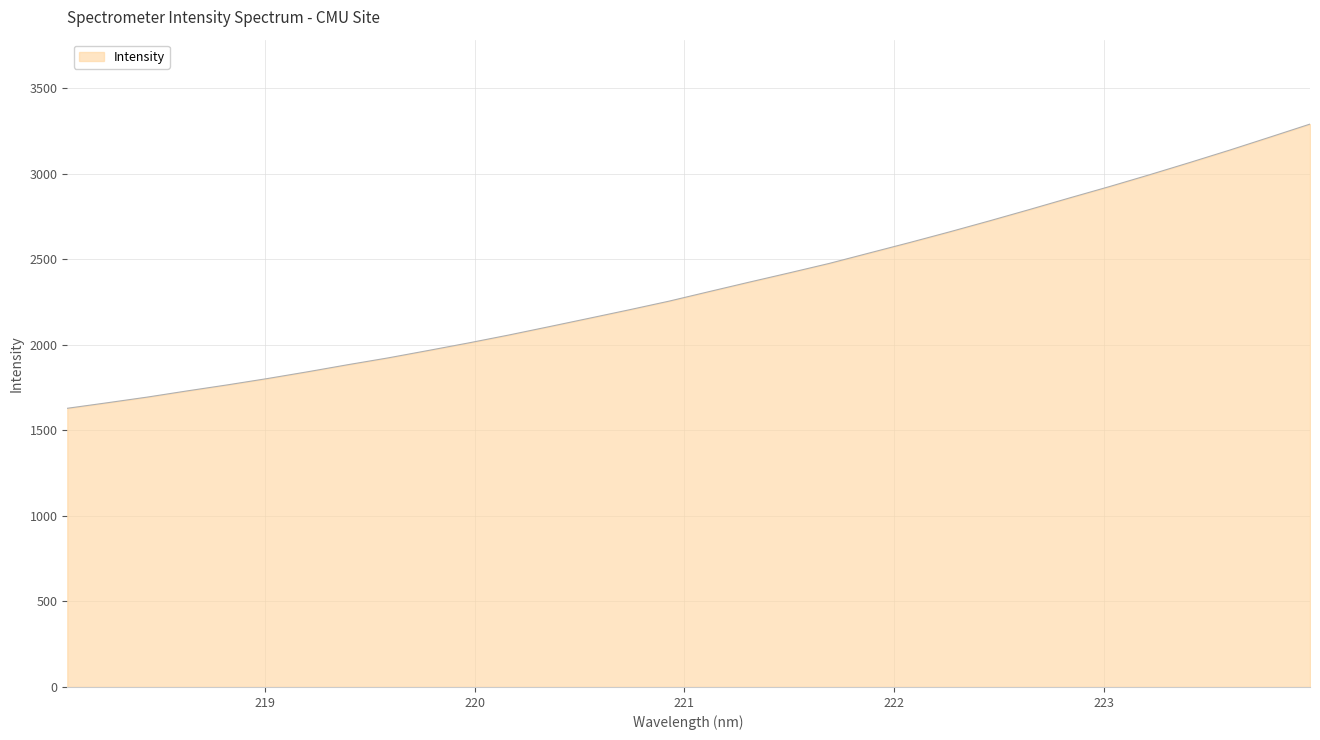

Reading left to right, extract all data points from this chart.

1628.7	1661.2	1694.4	1730.8	1765.9	1803.1	1842.5	1883.8	1923.5	1966.7	2010.7	2056.8	2105.3	2154.5	2204.0	2254.9	2310.7	2365.9	2420.2	2475.6	2536.5	2597.3	2659.8	2724.4	2790.8	2858.4	2925.1	2994.2	3065.4	3138.2	3213.7	3289.7